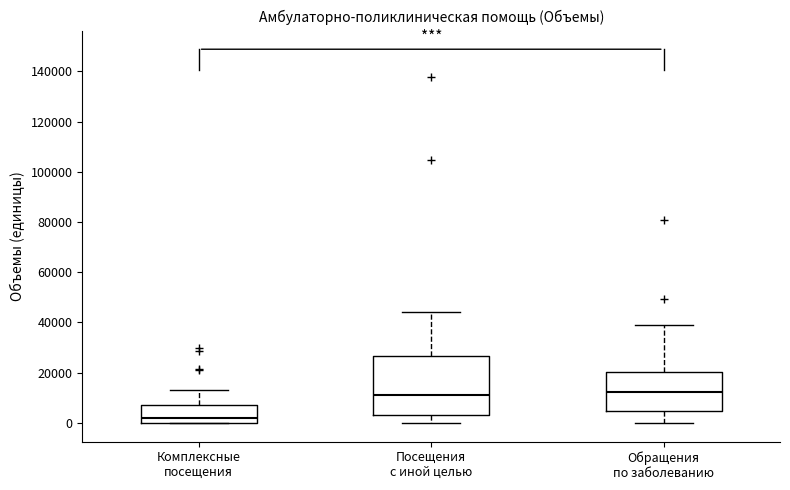

Where does the upper whisker of the box for Комплексные посещения end on the y-axis? The values are not printed on the chart, so give them approximately, as read against the axis.

14000